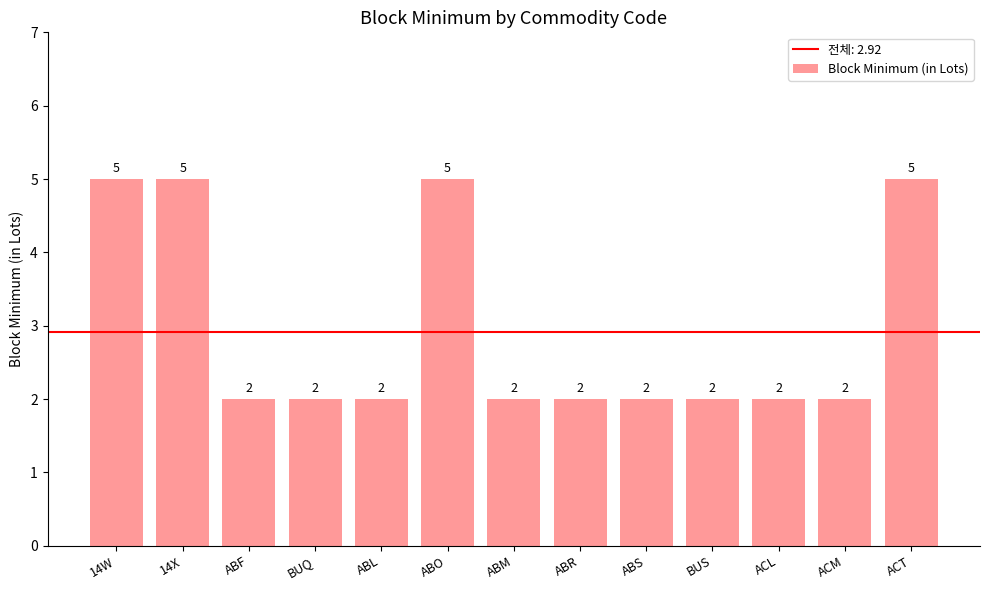

What is the ratio of the value at 14W to the value at ACM?

2.5